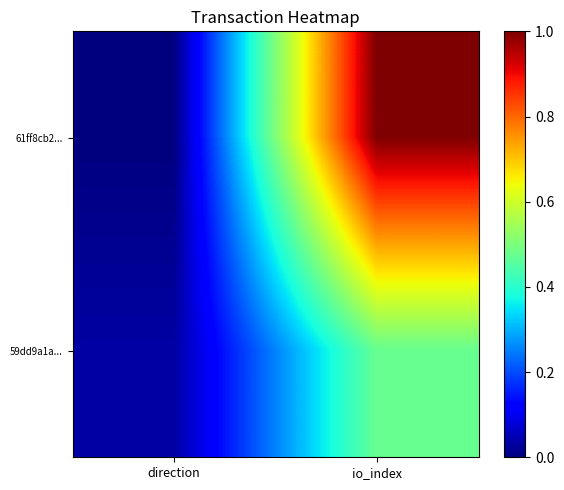

Which series has the widest spread of values?

61ff8cb2...